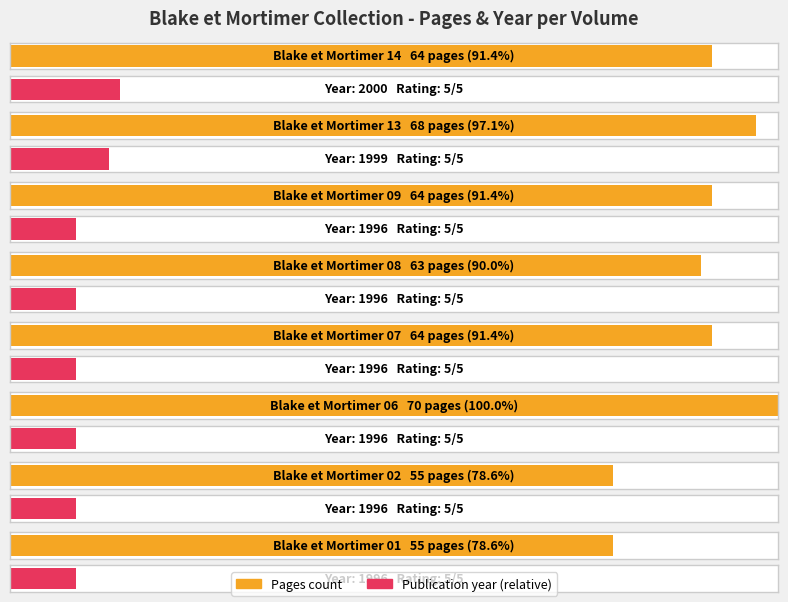

Between Blake et Mortimer 06 and Blake et Mortimer 14, which is larger?

Blake et Mortimer 06